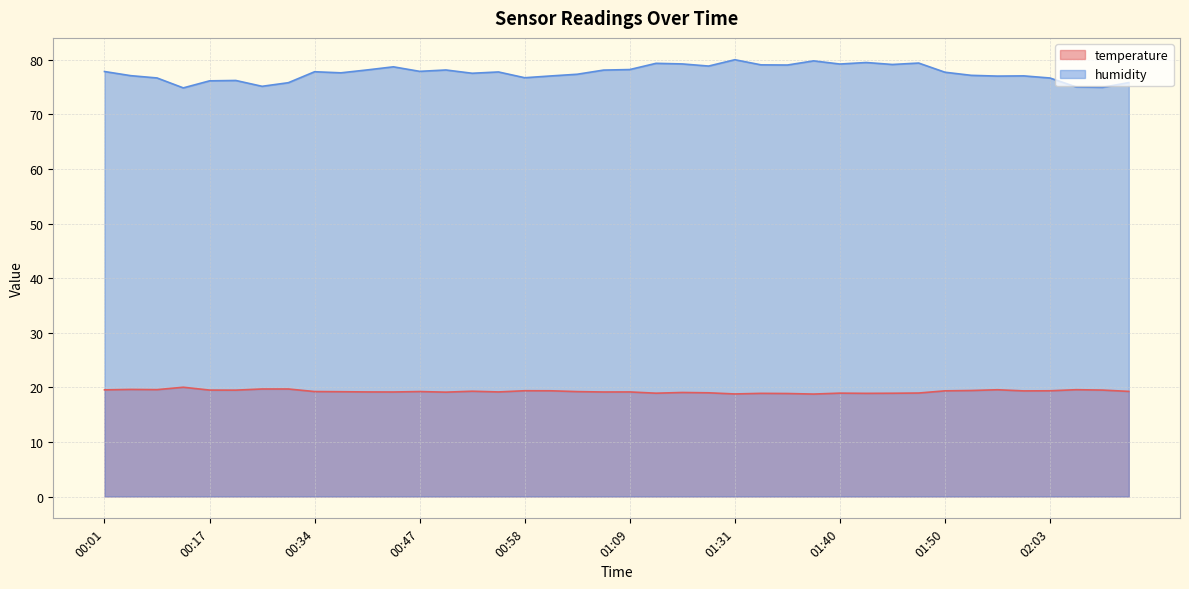

What is the sum of the humidity values at 01:23 and 01:43?

158.8